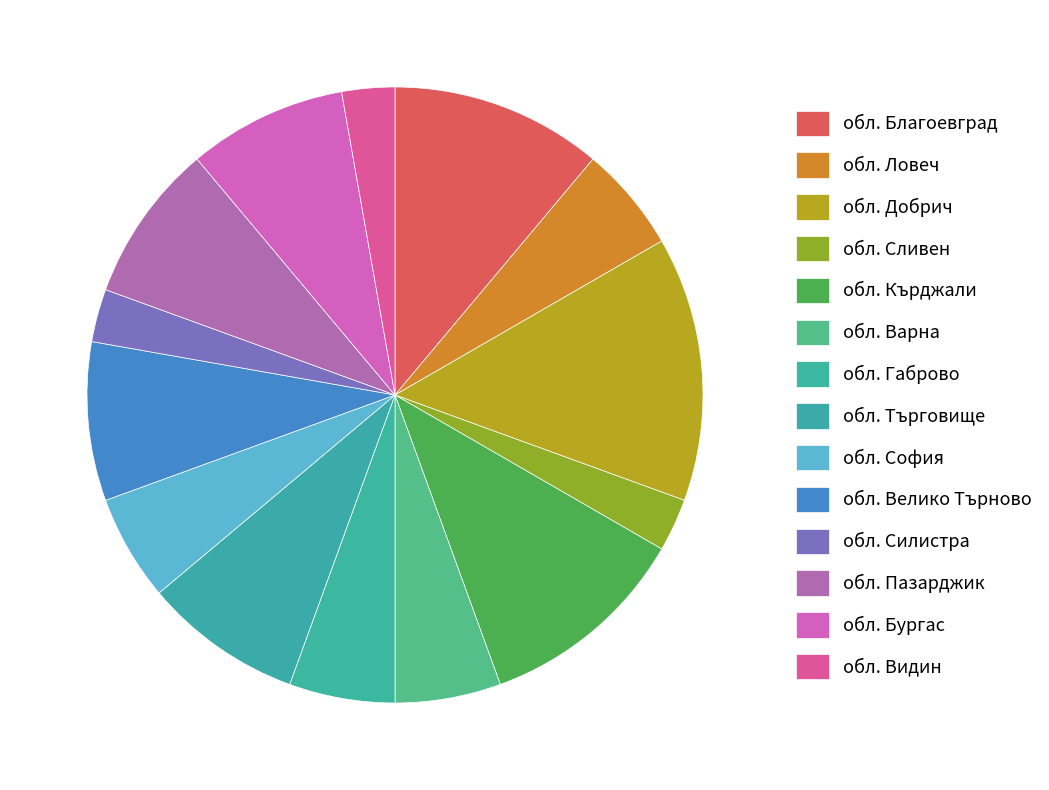

What percentage is the обл. Видин slice, to the nearest percent?

3%